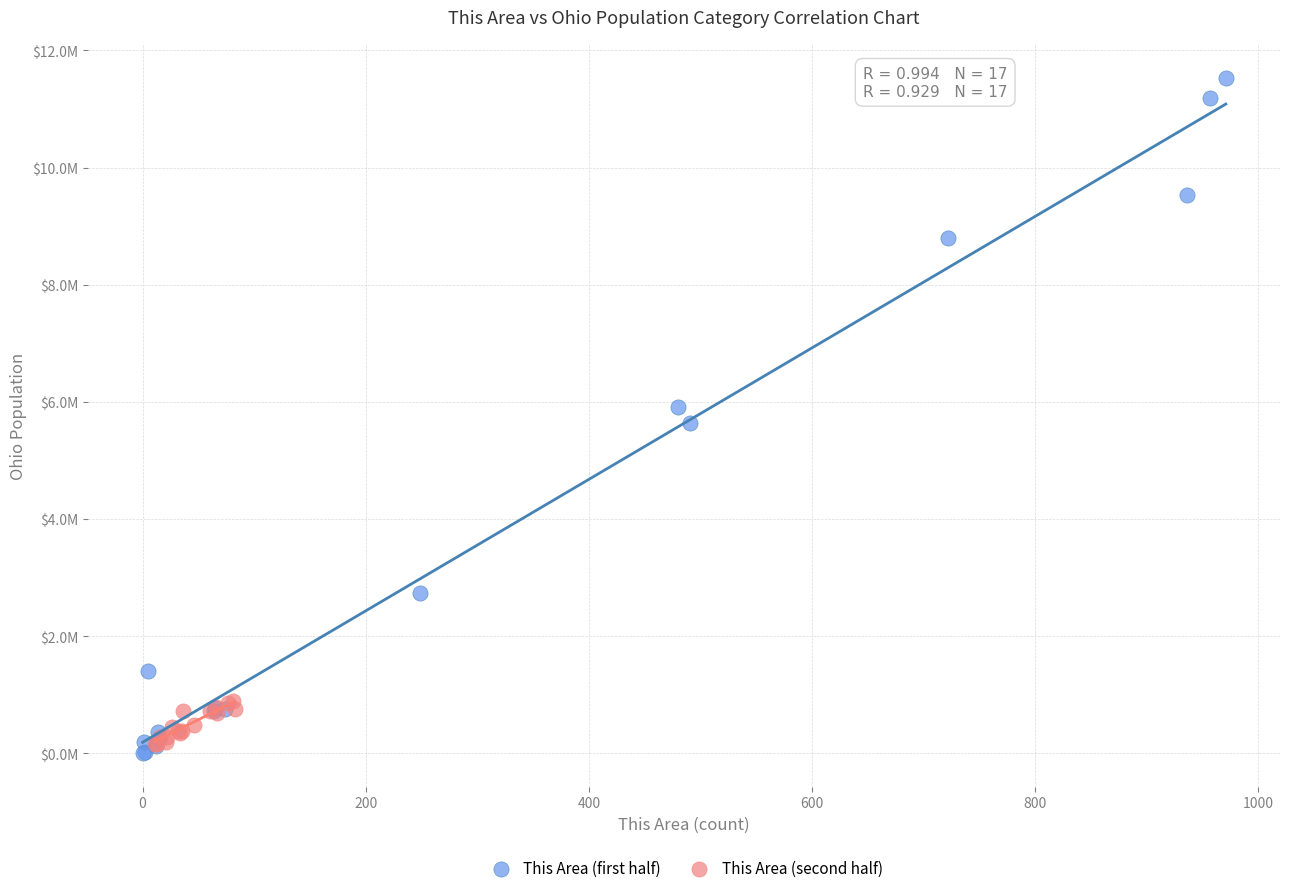

Which series has the widest spread of Y values?

This Area (first half)